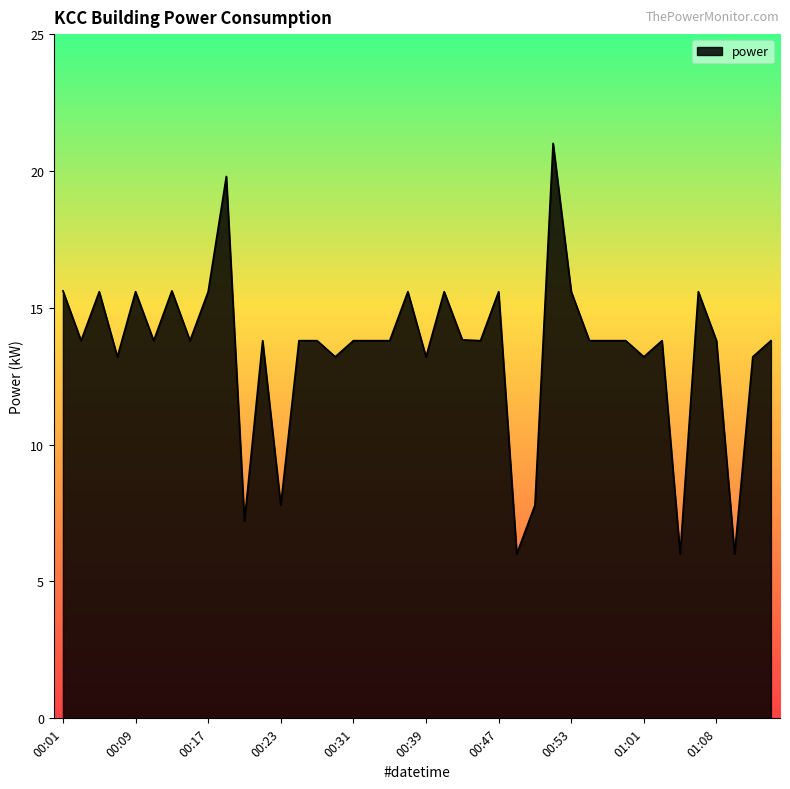

What is the maximum value shown in the chart?

21.0